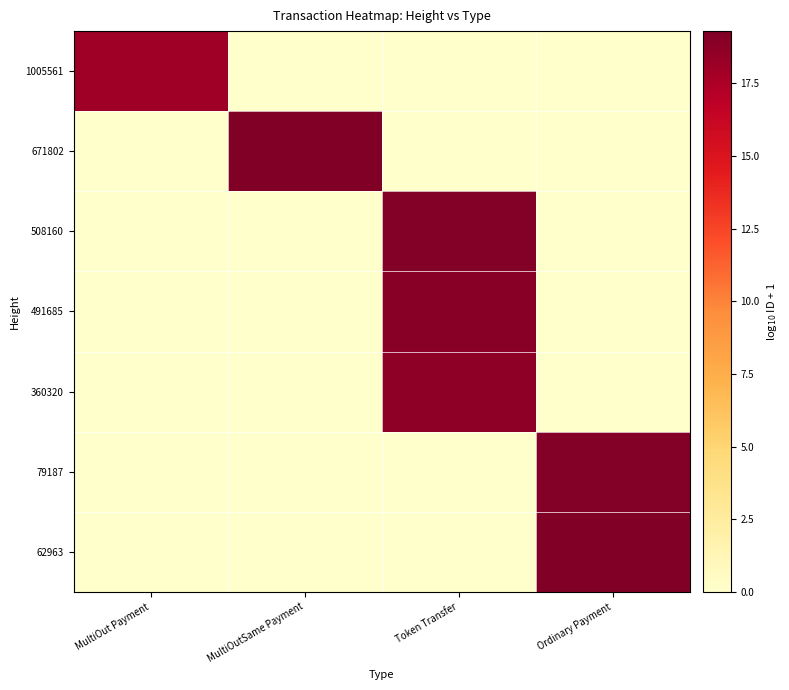

What is the total value across all series at MultiOut Payment?

18.1